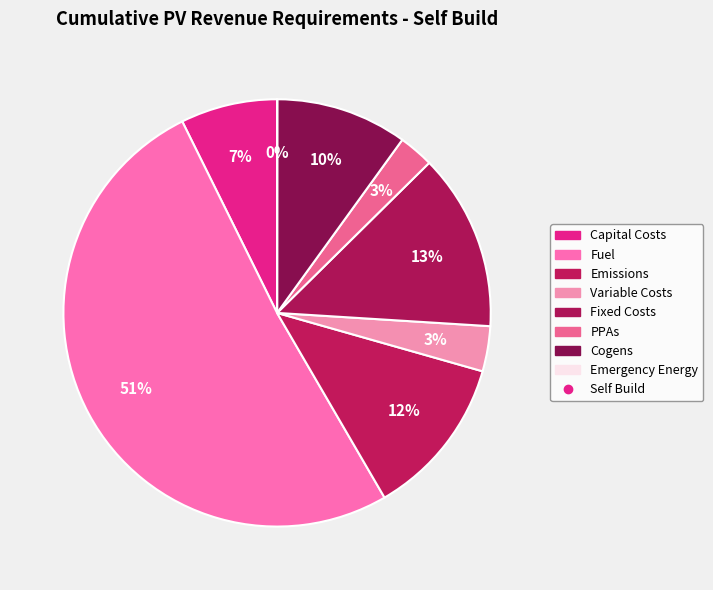

Rank the categories by value from lowest to highest.

Emergency Energy, PPAs, Variable Costs, Capital Costs, Cogens, Emissions, Fixed Costs, Fuel